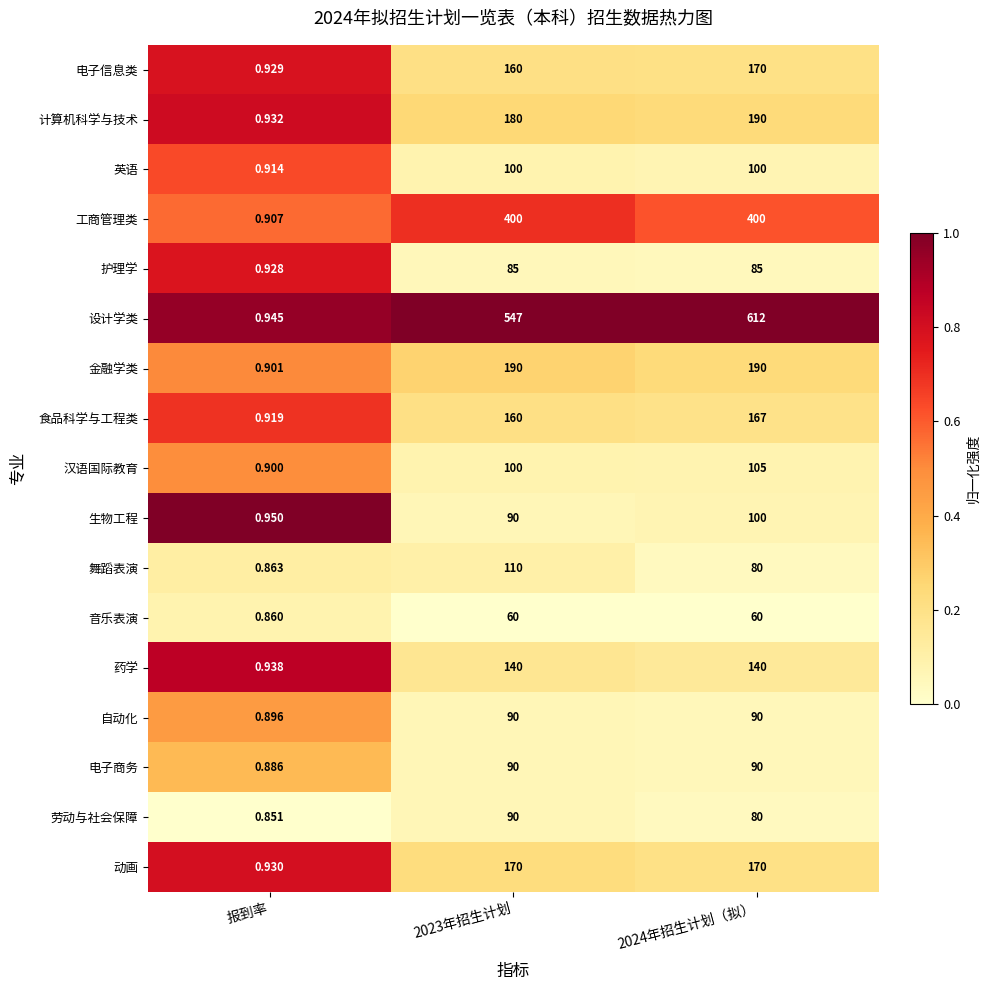

Is the value of 药学 at 2023年招生计划 greater than the value of 音乐表演 at 2023年招生计划?

Yes